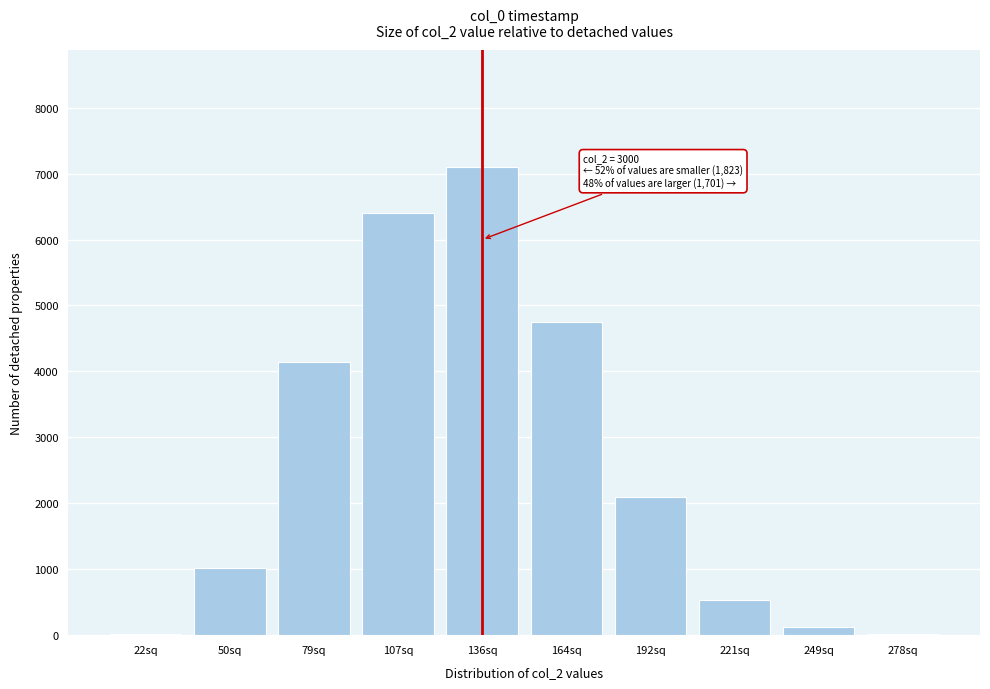

At which label is the value closest to 3557?

79sq